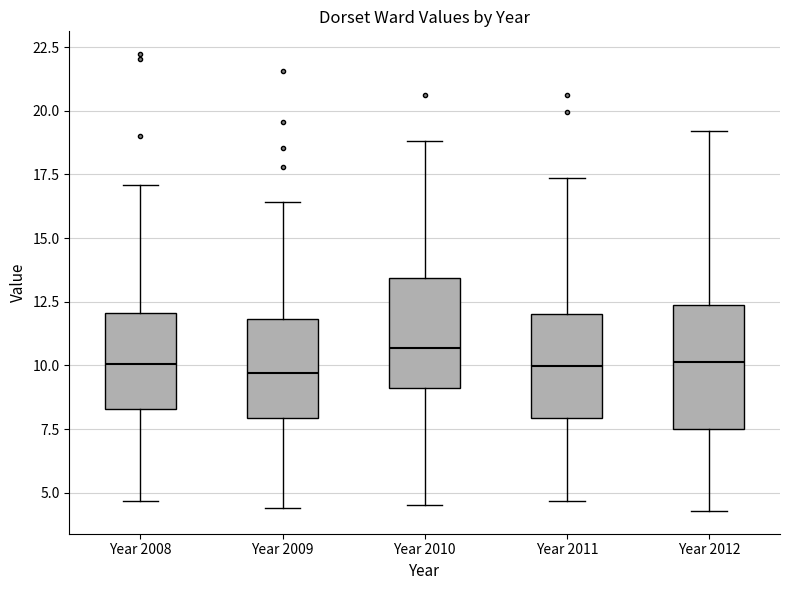

Reading left to right, read every box against the y-axis: the position of its median line, the range the box covers, and the ends of its whiskers. The values are not printed on the chart, so give them approximately, as read against the axis.

Year 2008: median 10.0, box 8.5 to 12.0, whiskers 4.5 to 17.0
Year 2009: median 9.5, box 8.0 to 12.0, whiskers 4.5 to 16.5
Year 2010: median 10.5, box 9.0 to 13.5, whiskers 4.5 to 19.0
Year 2011: median 10.0, box 8.0 to 12.0, whiskers 4.5 to 17.5
Year 2012: median 10.0, box 7.5 to 12.5, whiskers 4.5 to 19.0